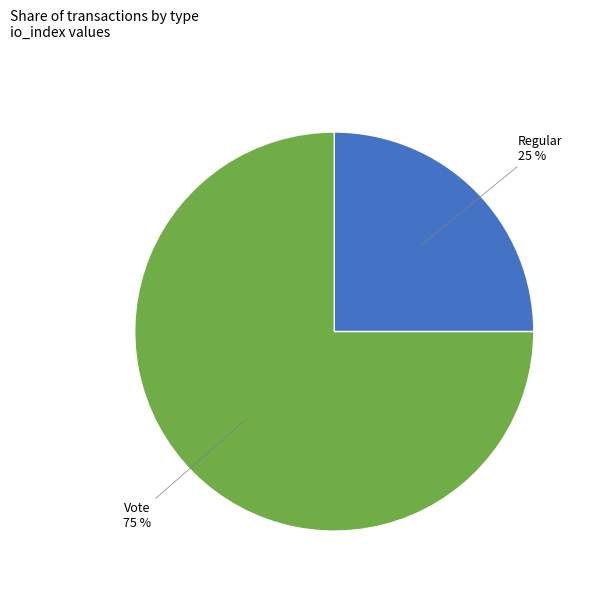

Which category has the smallest portion of the pie?

Regular